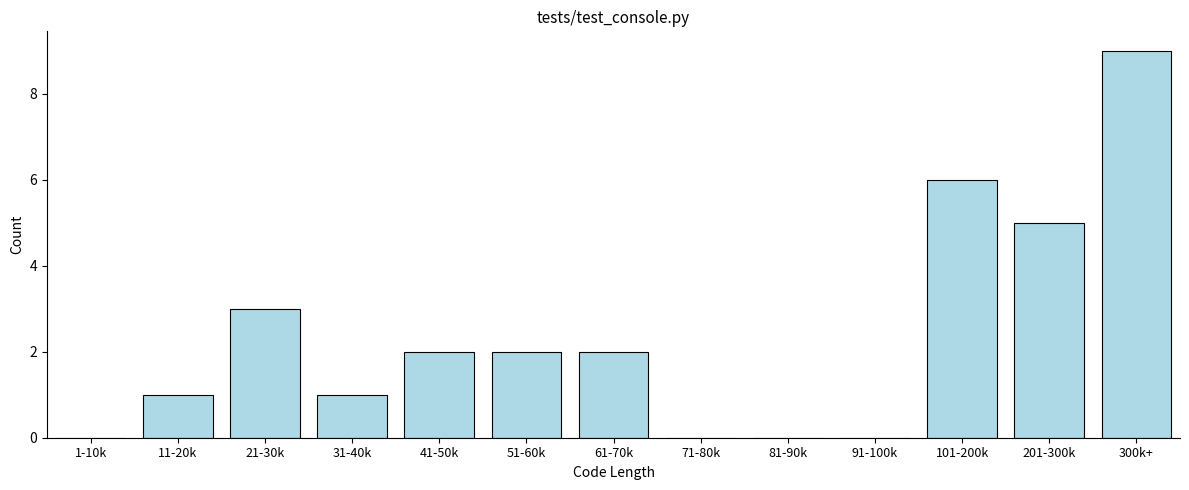

Reading left to right, list all the values displayed in this chart.

1-10k=0	11-20k=1	21-30k=3	31-40k=1	41-50k=2	51-60k=2	61-70k=2	71-80k=0	81-90k=0	91-100k=0	101-200k=6	201-300k=5	300k+=9